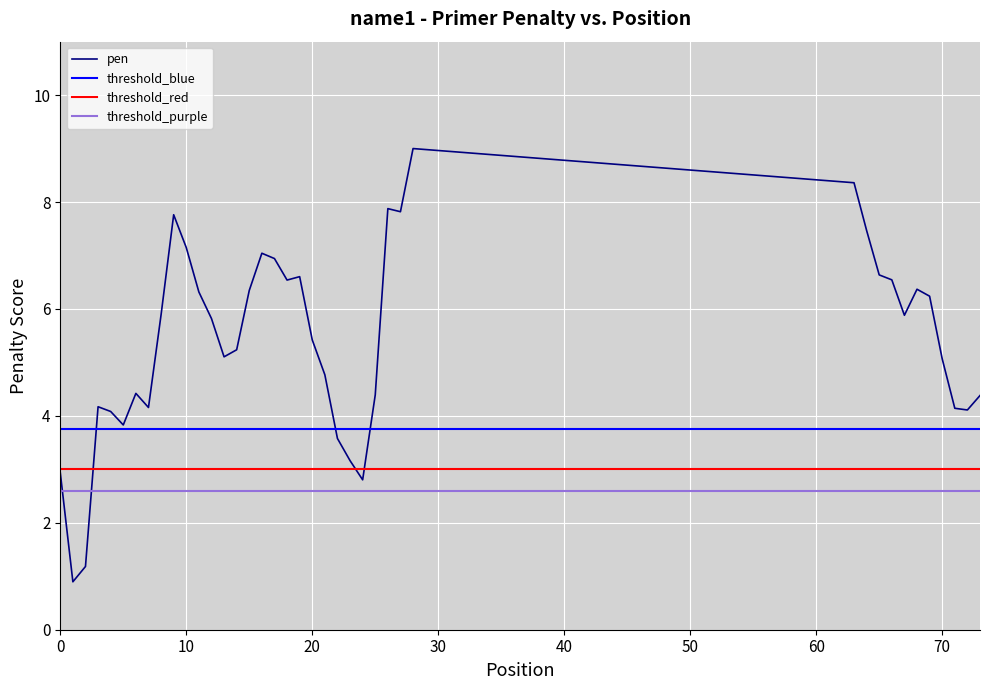

True or false: threshold_purple and threshold_blue intersect in this chart.

False